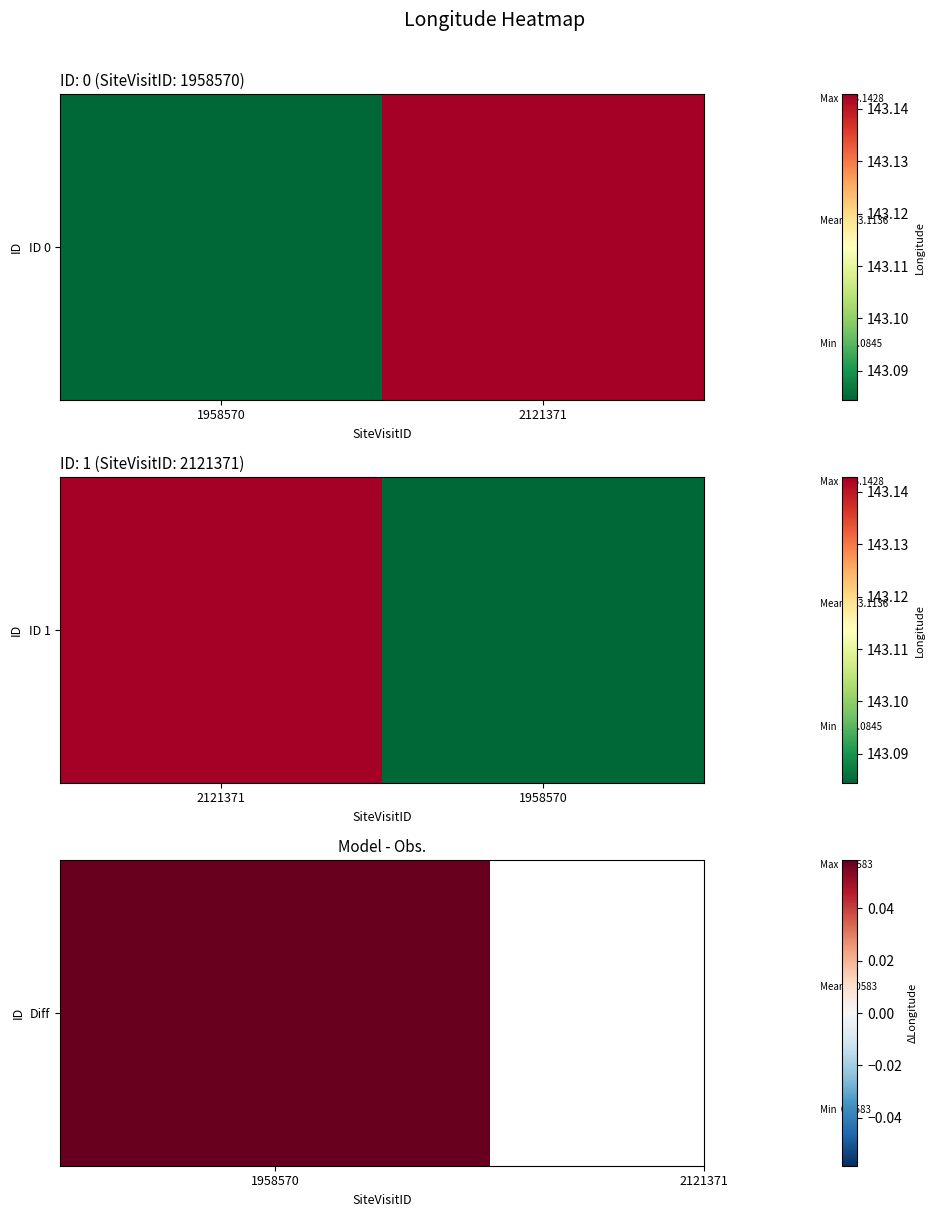

Rank the categories by value from highest to lowest.

2121371, 1958570